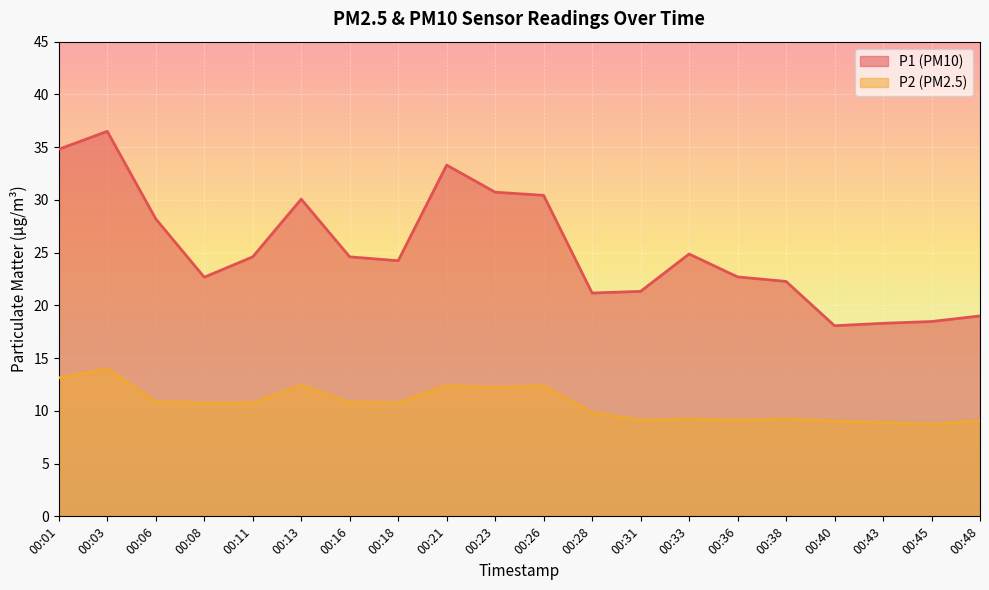

What is the difference between the second highest and minimum values in the P1 series?

16.7